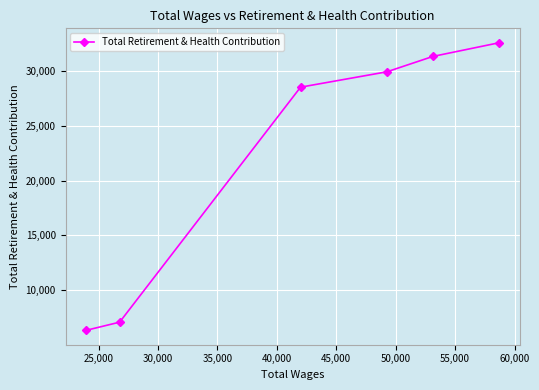

What is the difference between the second highest and second lowest values?

24245